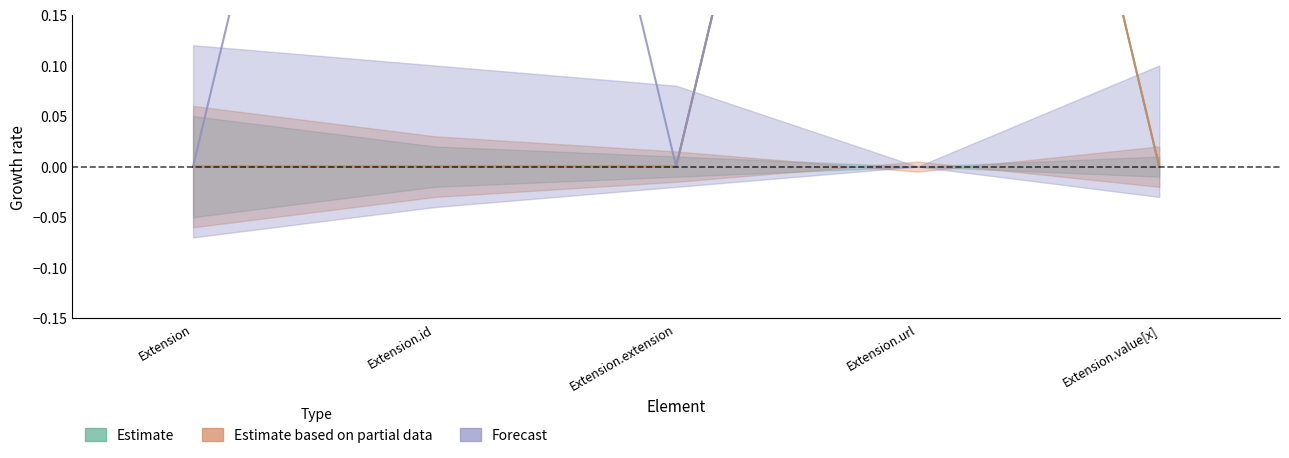

True or false: Estimate and Forecast intersect in this chart.

False